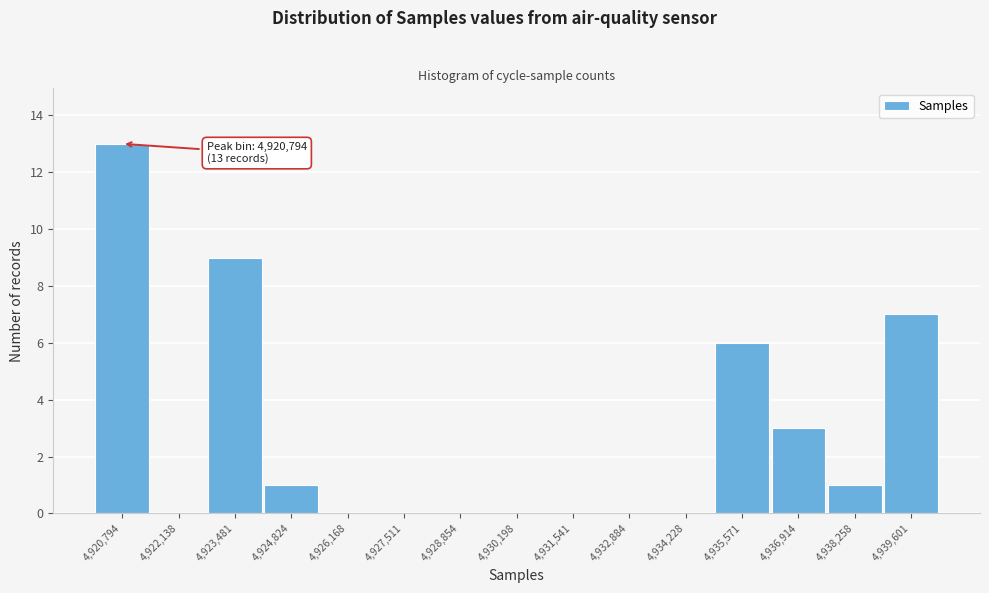

Over which range of the x-axis is the bar tallest?

4920200 to 4921400